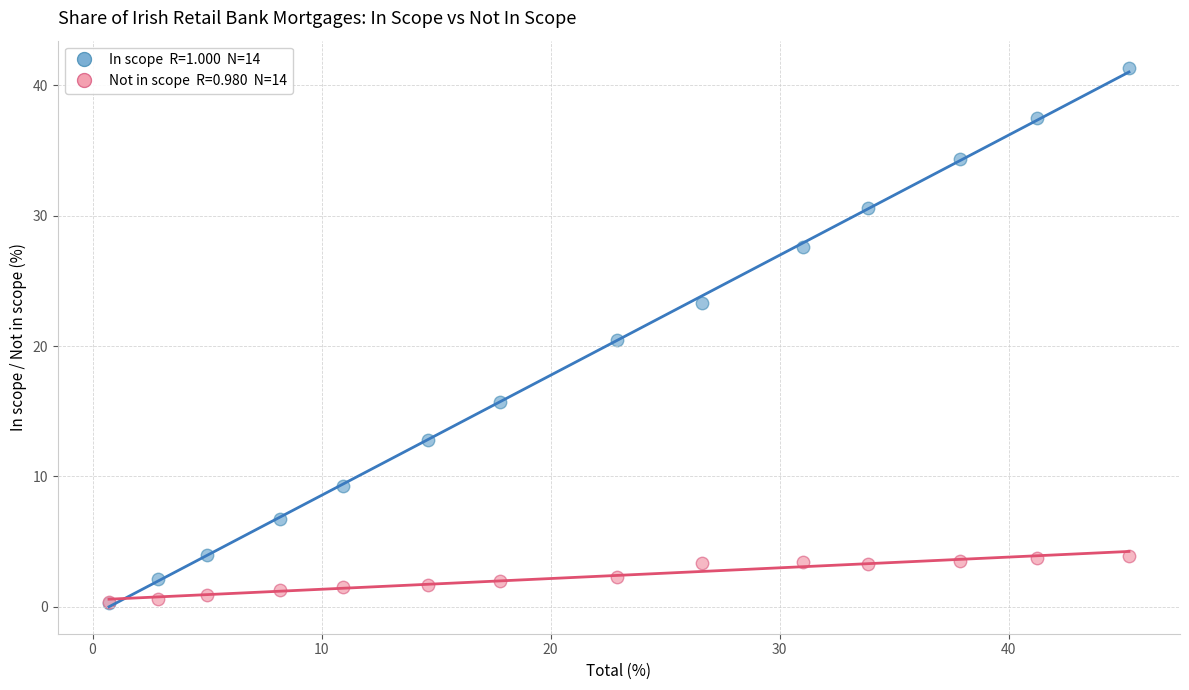

Across all series, what Y value is closest to 20?

20.5